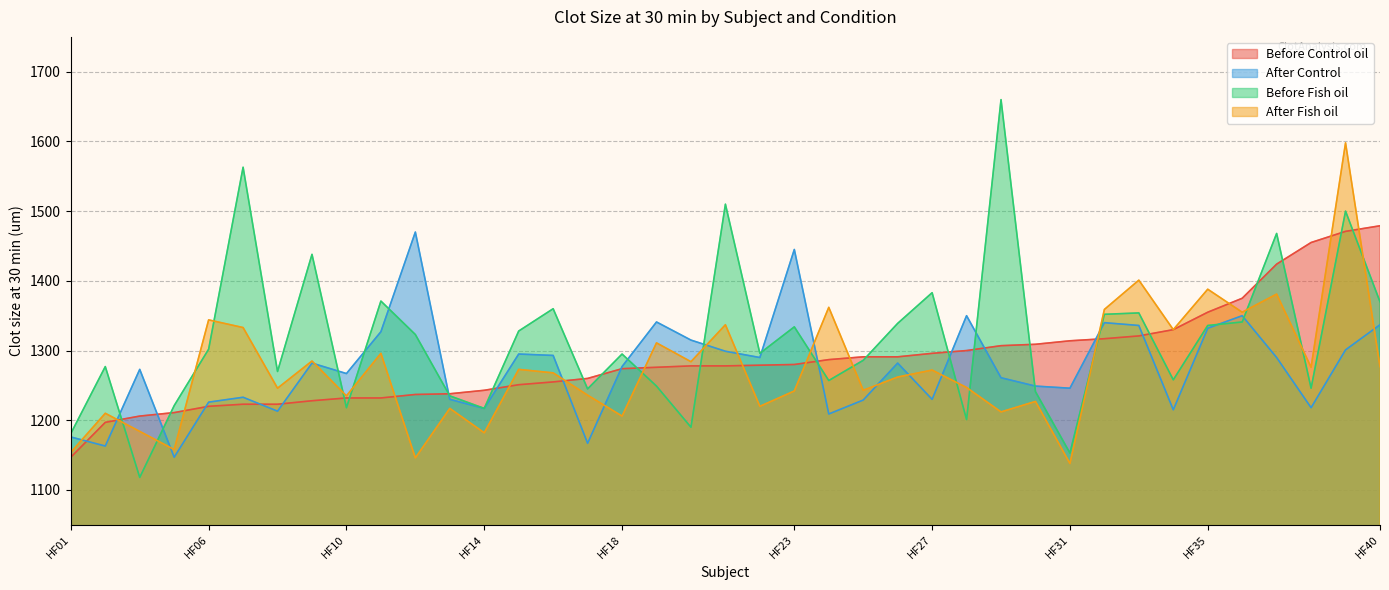

Where does the Before Fish oil series first go above 1296?

HF06